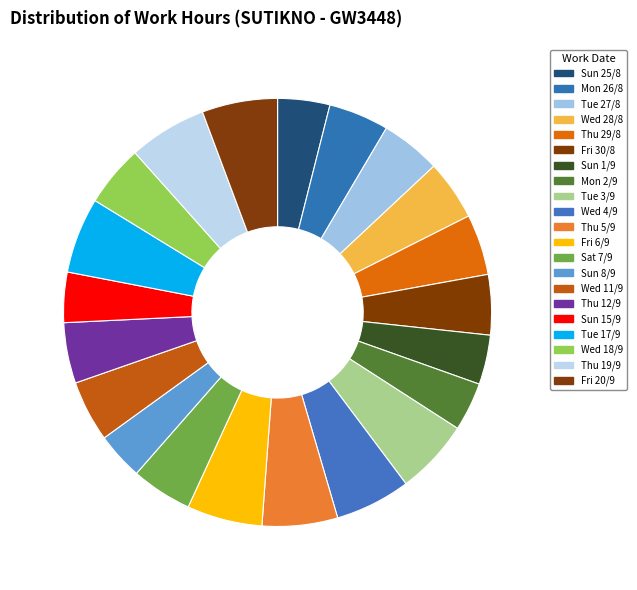

What percentage is the Mon 2/9 slice, to the nearest percent?

4%